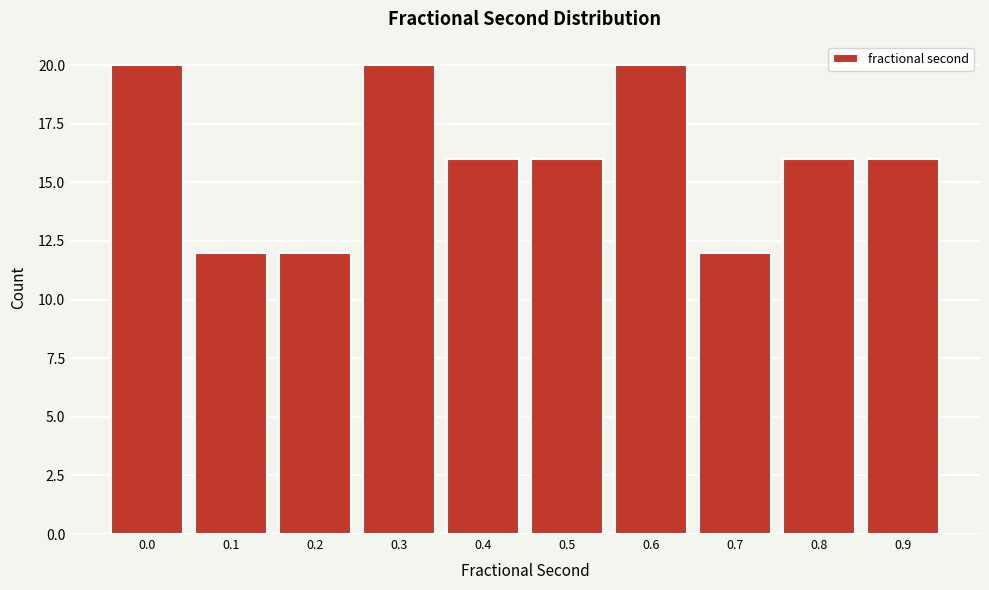

Reading left to right, extract all data points from this chart.

0.0=20	0.1=12	0.2=12	0.3=20	0.4=16	0.5=16	0.6=20	0.7=12	0.8=16	0.9=16